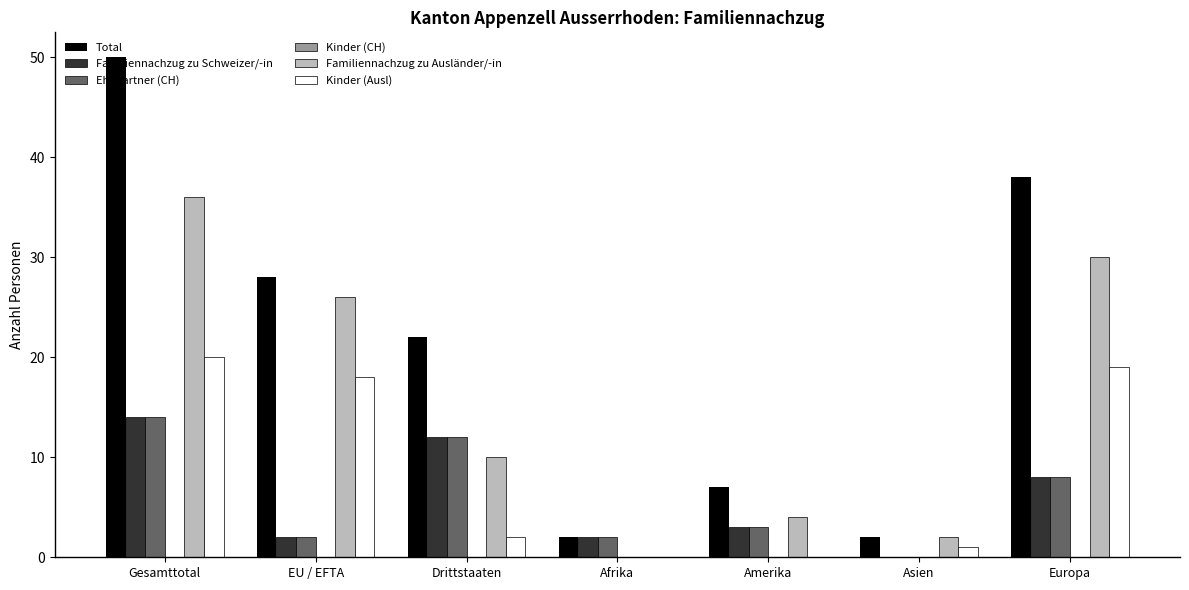

What is the approximate value of Total at Drittstaaten, to the nearest 5?

20